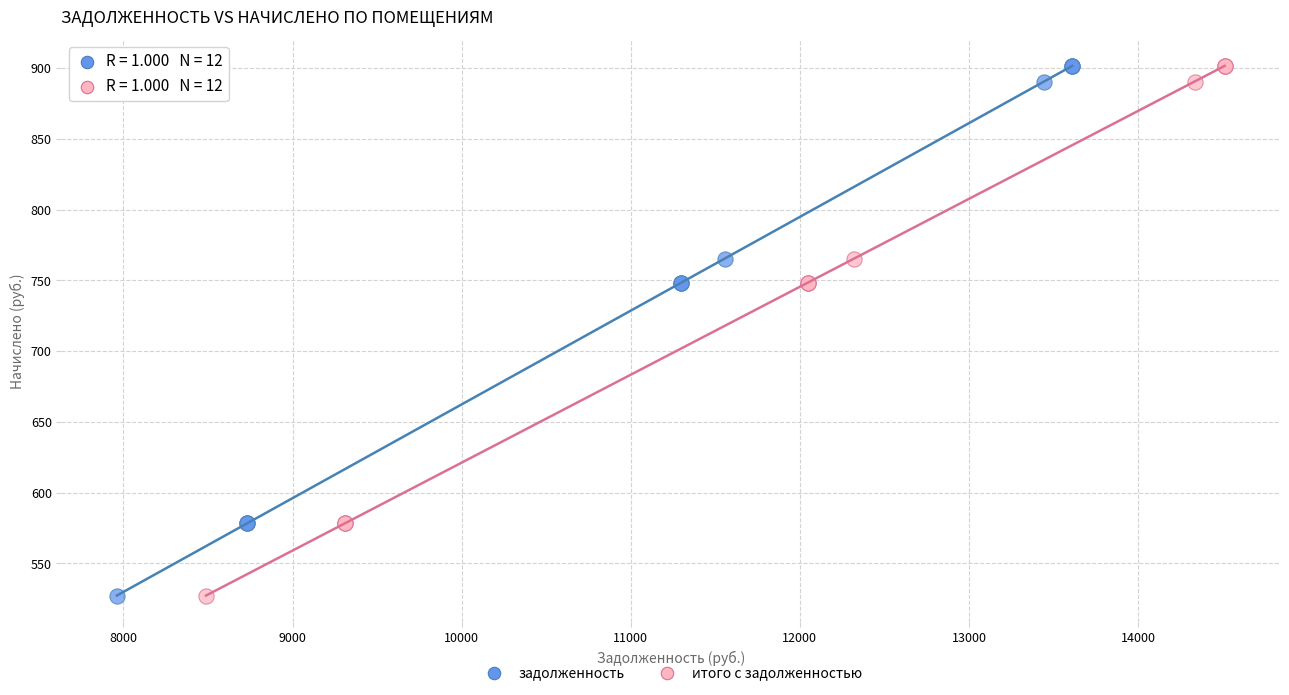

What are all the series names shown in the legend?

задолженность, итого с задолженностью